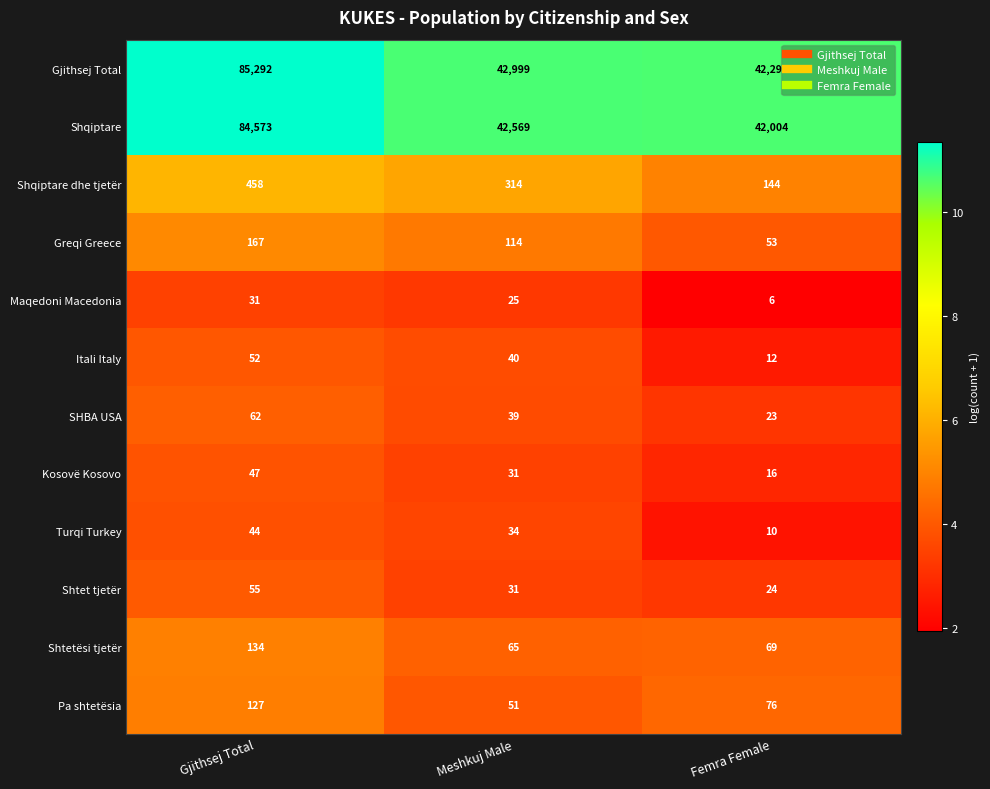

Is it true that Gjithsej Total equals 85292 at Gjithsej Total?

True